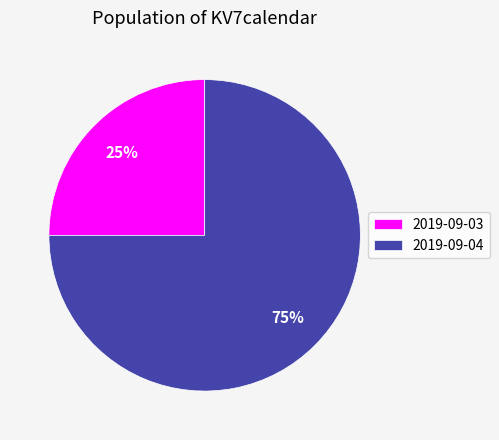

Approximately how many times larger is the value at 2019-09-03 compared to 2019-09-04?

0.3